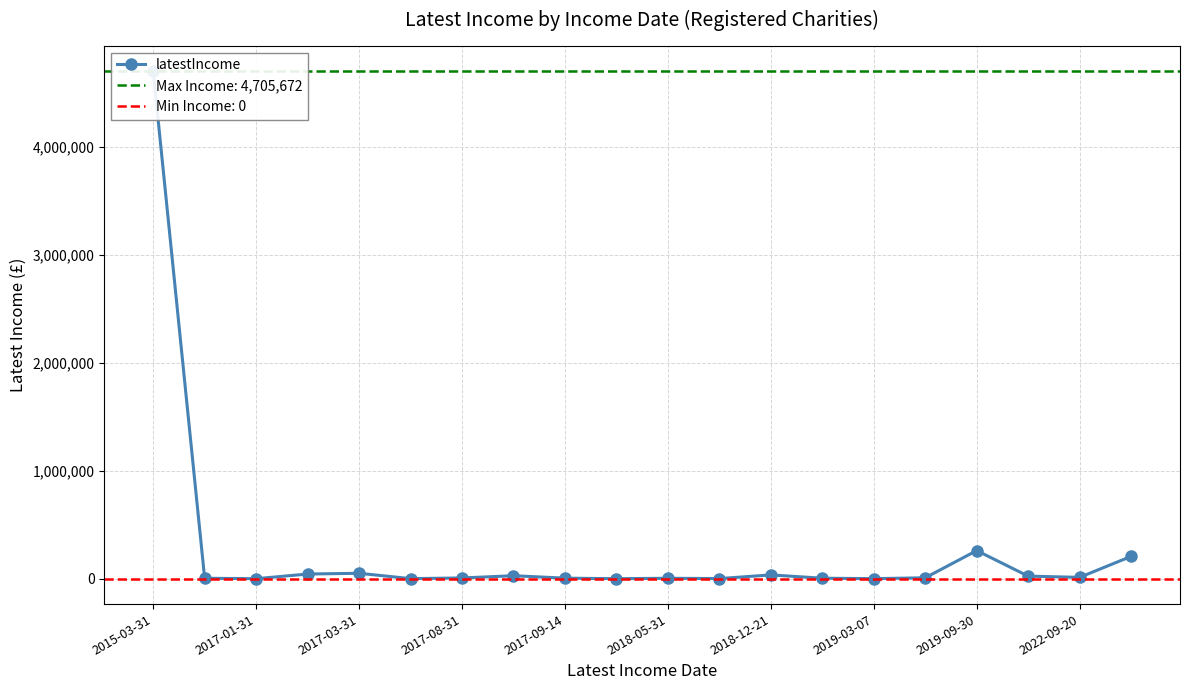

What is the sum of the values at 2018-05-31 and 10?

4631